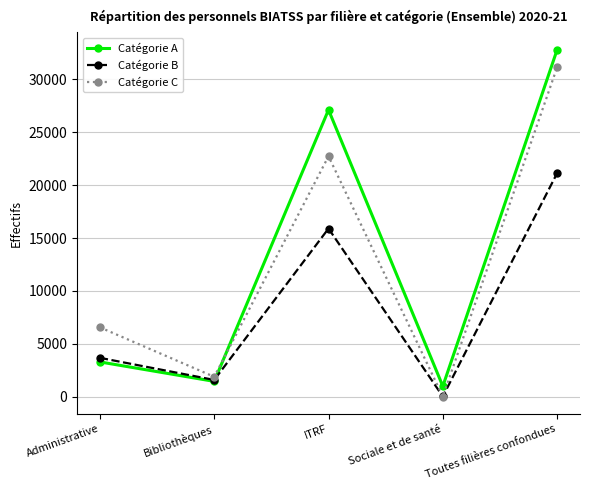

Is this an area chart (filled region under the line)?

No